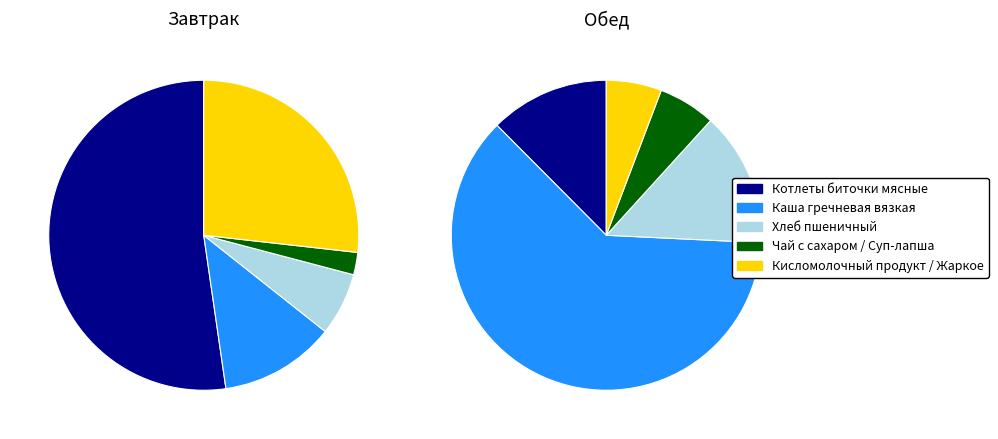

Which series has the largest range (max minus min)?

Обед